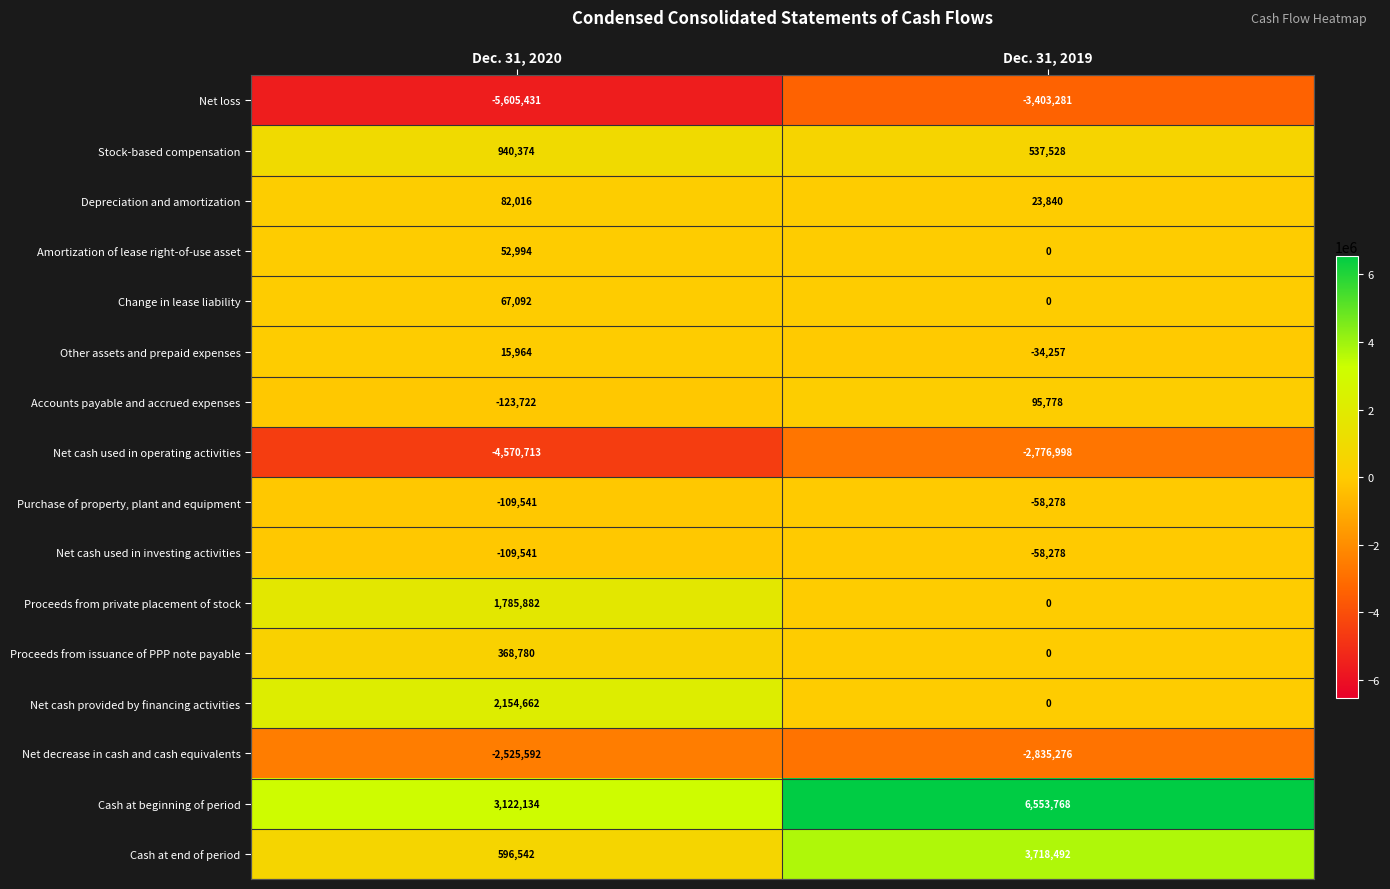

Which series changed the most between Dec. 31, 2020 and Dec. 31, 2019?

Cash at beginning of period